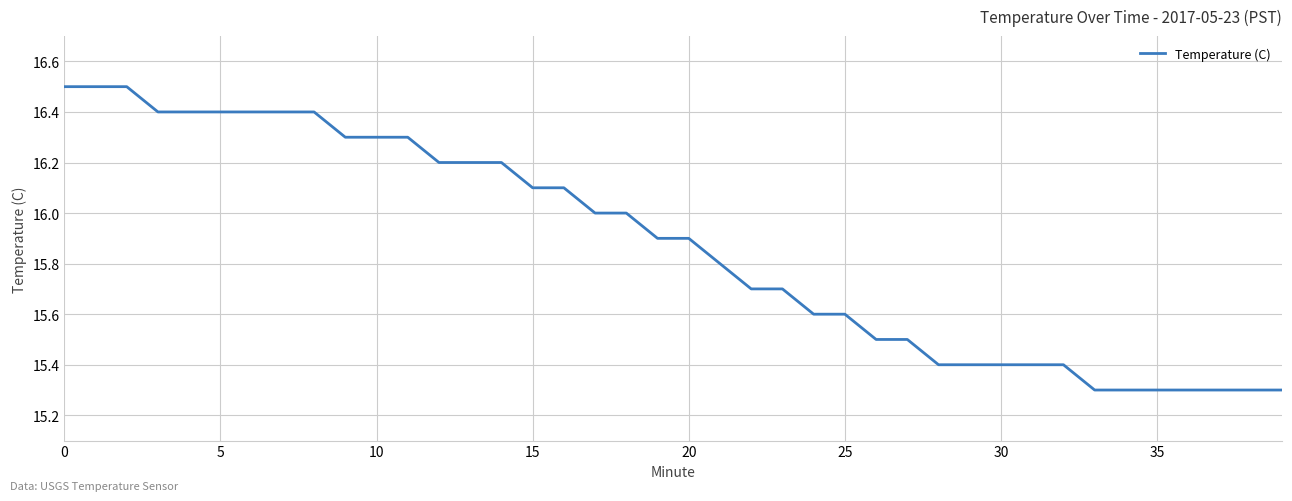

What is the difference between the maximum and minimum values?

1.2